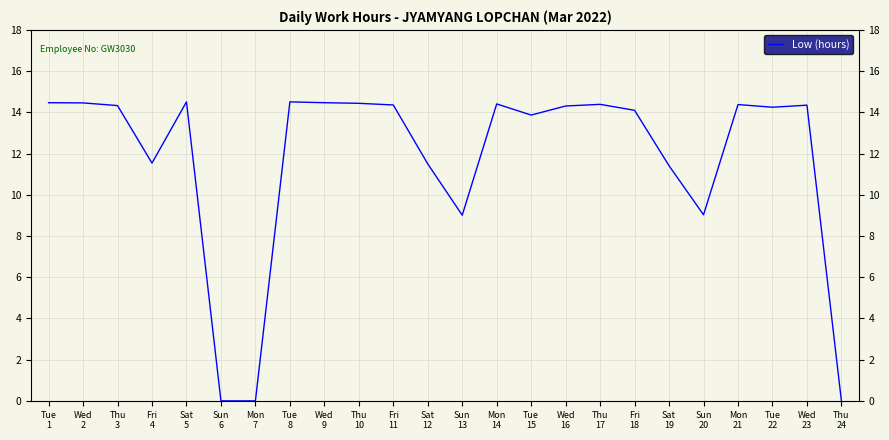

Reading right to left, transcribe all the data shown in this chart.

Thu
24=0.0	Wed
23=14.3	Tue
22=14.2	Mon
21=14.4	Sun
20=9.0	Sat
19=11.4	Fri
18=14.1	Thu
17=14.4	Wed
16=14.3	Tue
15=13.9	Mon
14=14.4	Sun
13=9.0	Sat
12=11.5	Fri
11=14.4	Thu
10=14.4	Wed
9=14.5	Tue
8=14.5	Mon
7=0.0	Sun
6=0.0	Sat
5=14.5	Fri
4=11.5	Thu
3=14.3	Wed
2=14.5	Tue
1=14.5